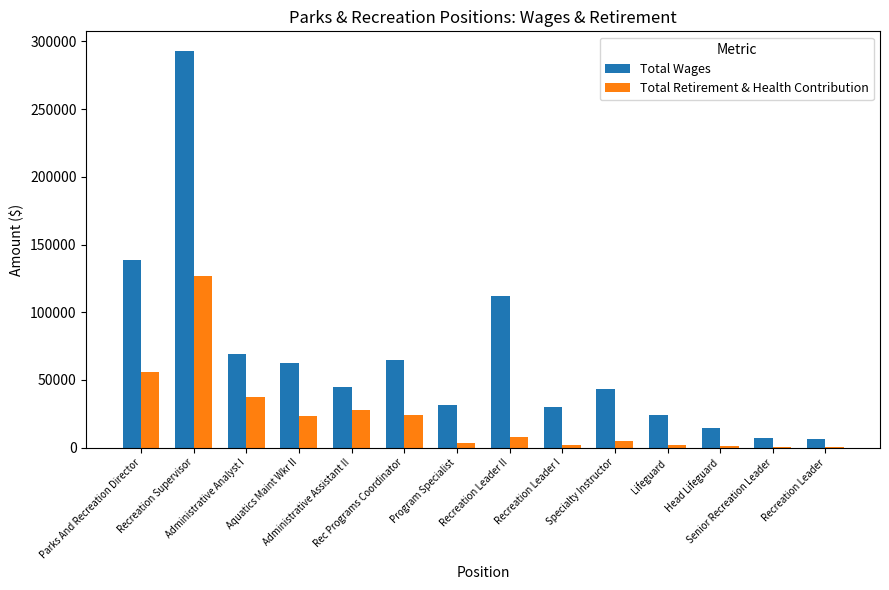

What are all the series names shown in the legend?

Total Wages, Total Retirement & Health Contribution